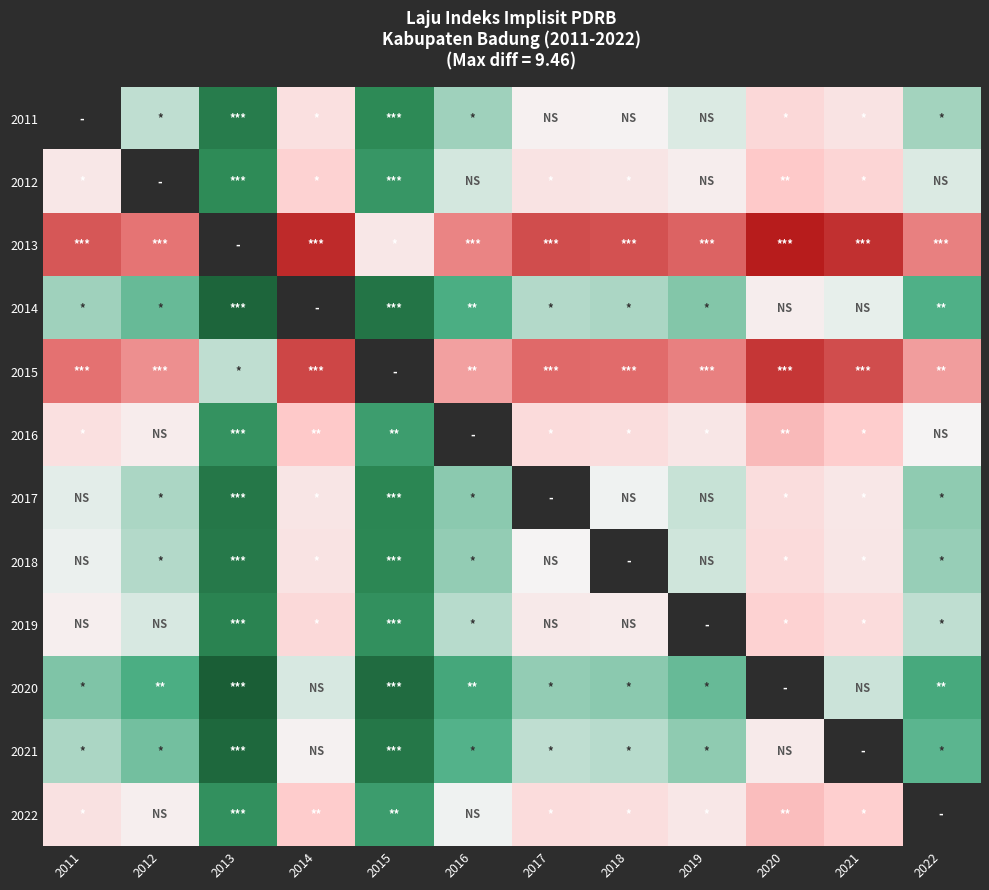

What is the greatest value displayed?

9.5